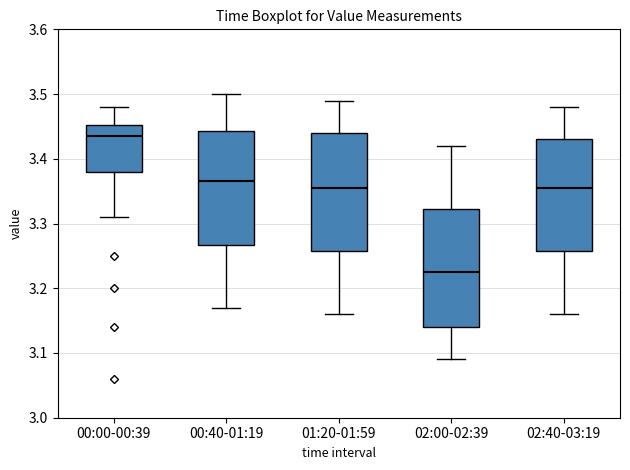

Reading left to right, read every box against the y-axis: the position of its median line, the range the box covers, and the ends of its whiskers. The values are not printed on the chart, so give them approximately, as read against the axis.

00:00-00:39: median 3.44, box 3.38 to 3.45, whiskers 3.31 to 3.48
00:40-01:19: median 3.37, box 3.27 to 3.44, whiskers 3.17 to 3.50
01:20-01:59: median 3.36, box 3.26 to 3.44, whiskers 3.16 to 3.49
02:00-02:39: median 3.23, box 3.14 to 3.32, whiskers 3.09 to 3.42
02:40-03:19: median 3.36, box 3.26 to 3.43, whiskers 3.16 to 3.48